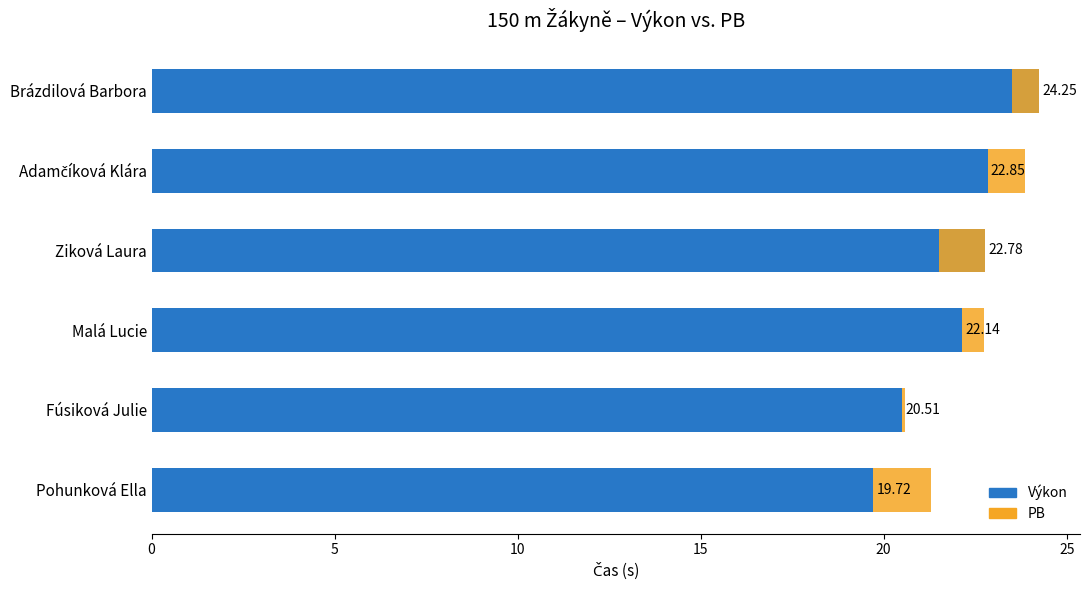

Is it true that the value at Brázdilová Barbora is 24.2?

True